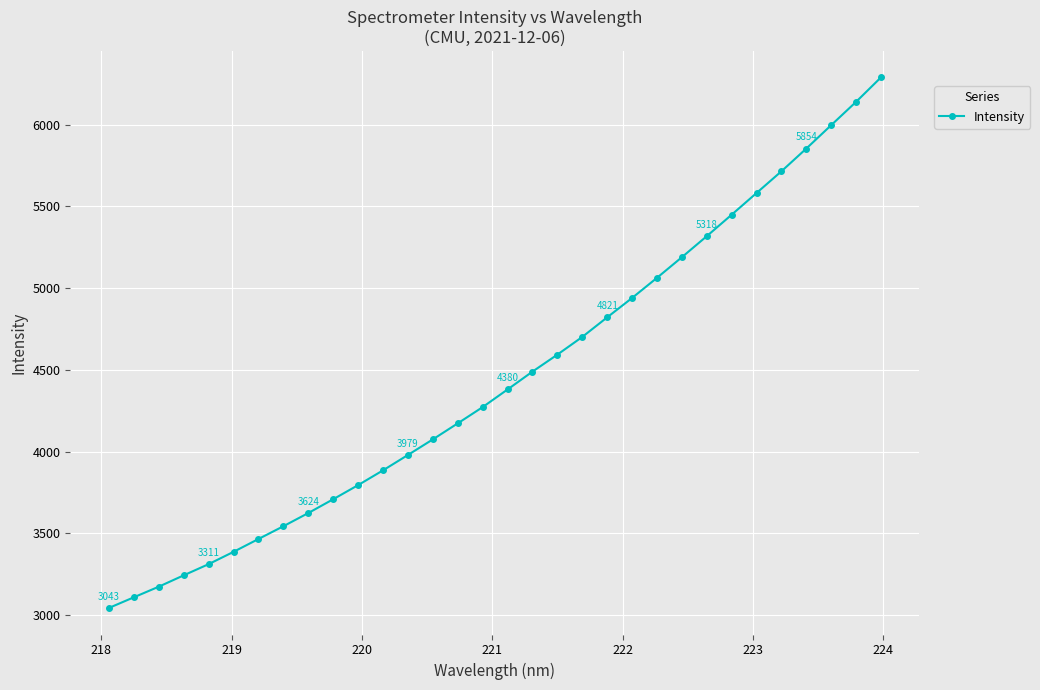

Is this an area chart (filled region under the line)?

No